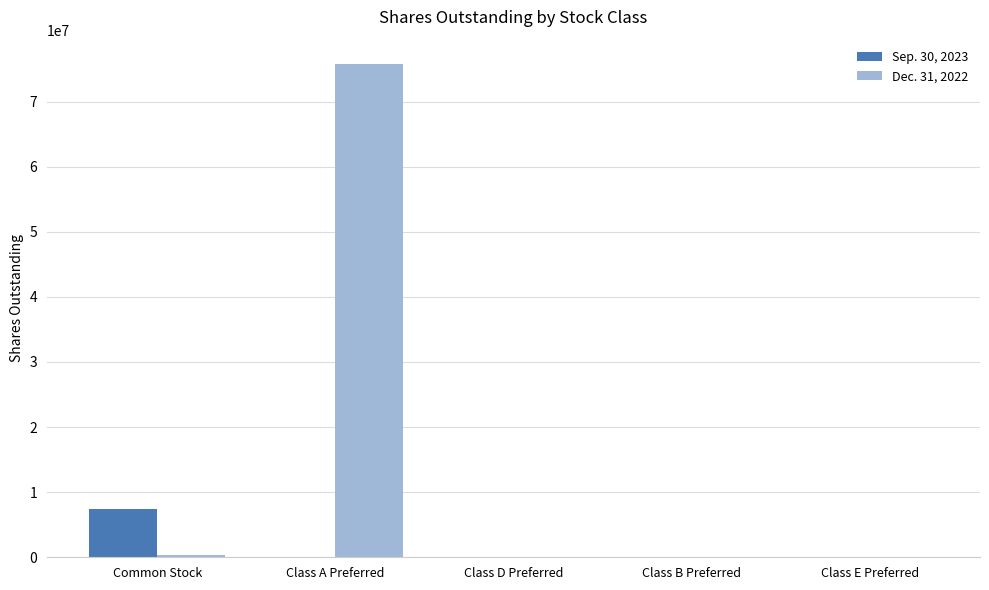

Read the Dec. 31, 2022 value at Class A Preferred, to the nearest 10.

75725980